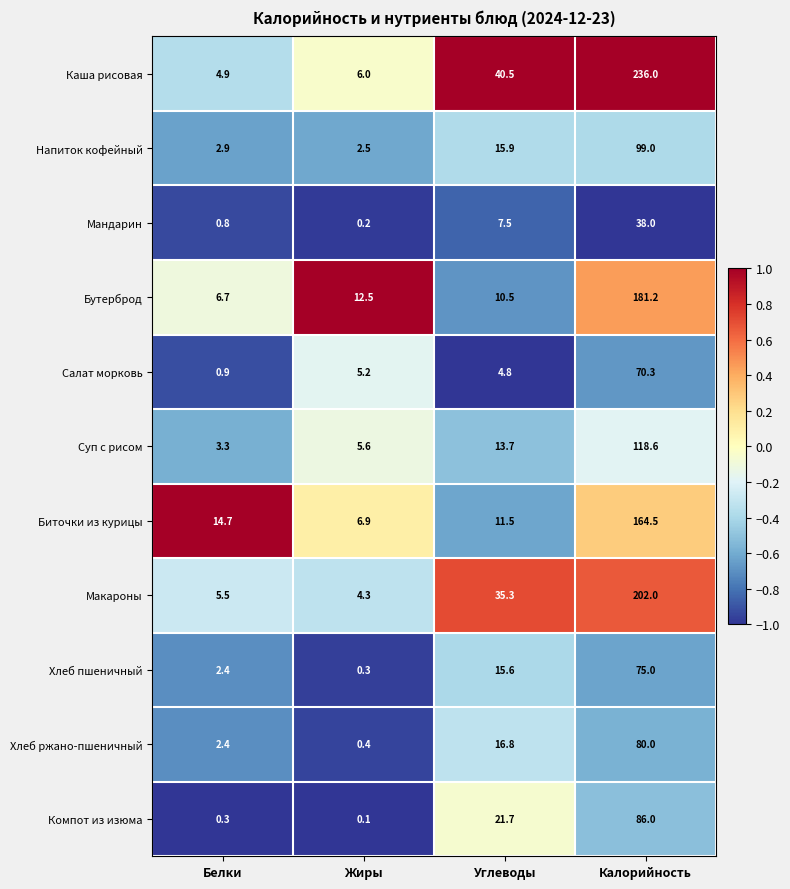

What is the total value across all series at Белки?

44.8